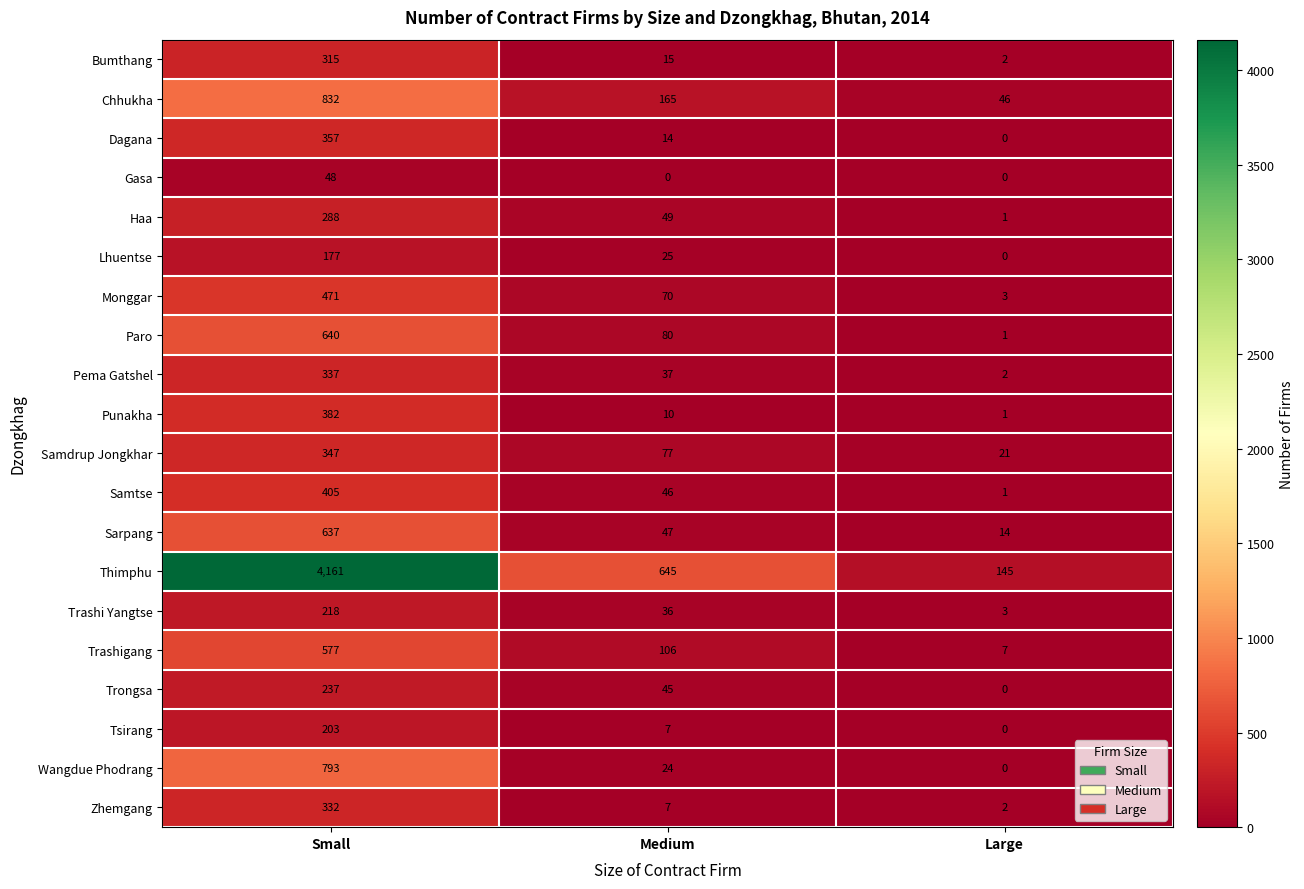

What is the difference between the maximum and minimum values in the Dagana series?

357